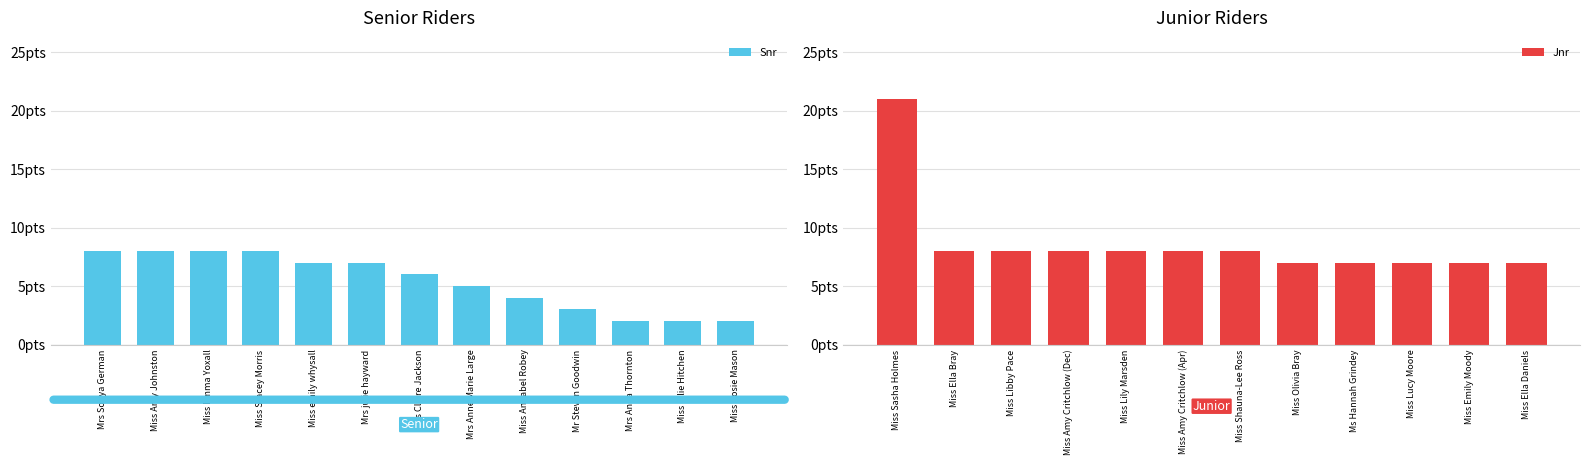

What is the ratio of the value at Mrs Anna Thornton to the value at Miss Rosie Mason?

1.0